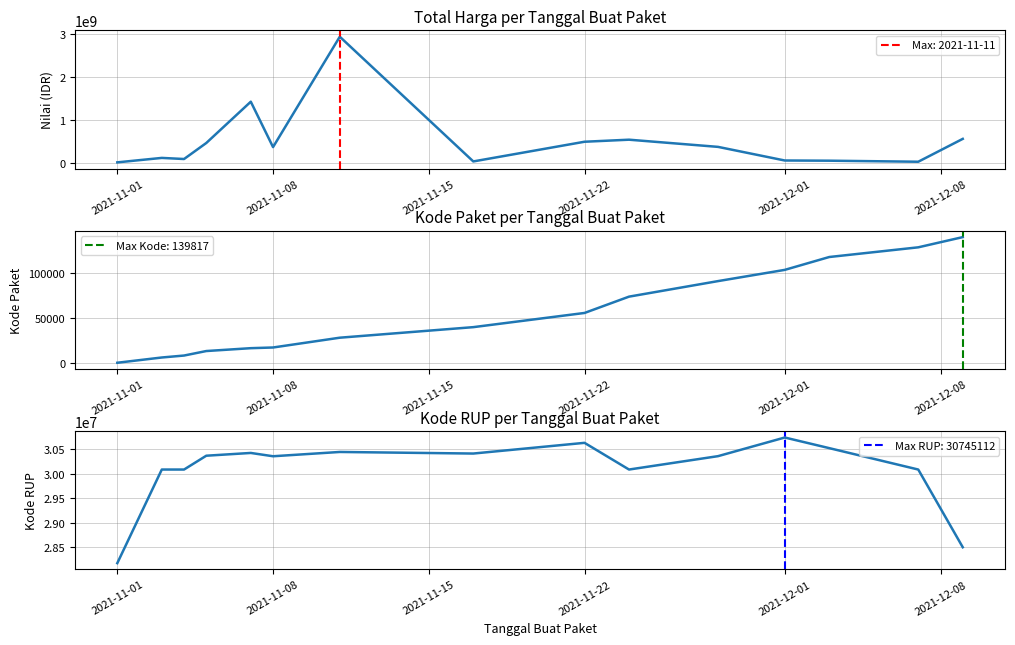

Rank the series by their maximum value, from lowest to highest.

Kode Paket, Kode RUP, Total Harga